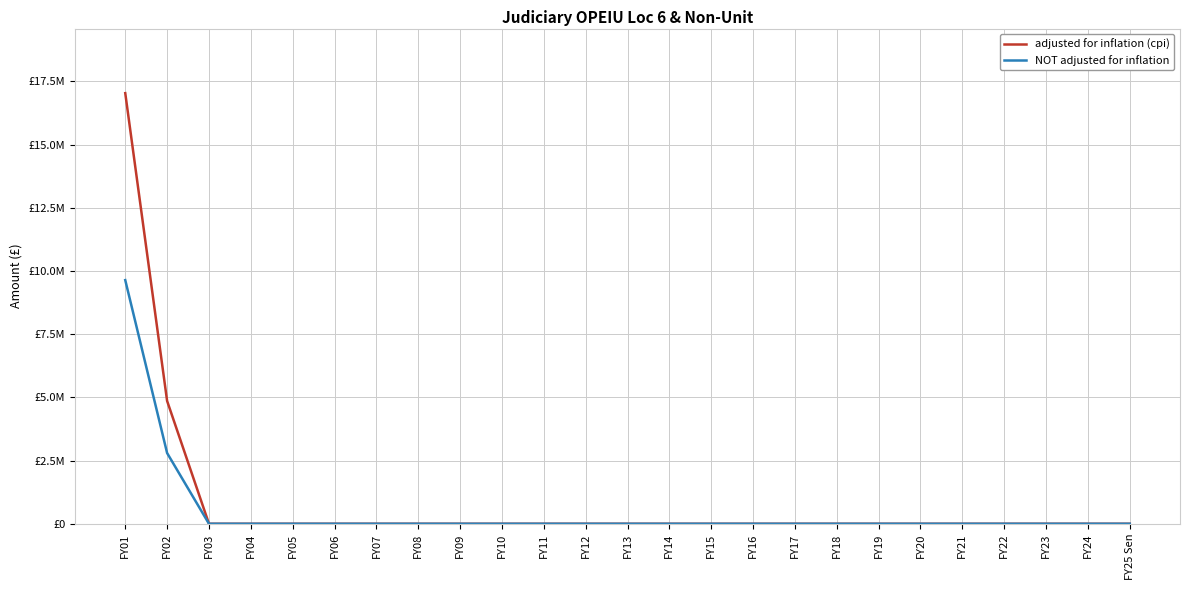

What is the maximum value shown in the chart?

17032196